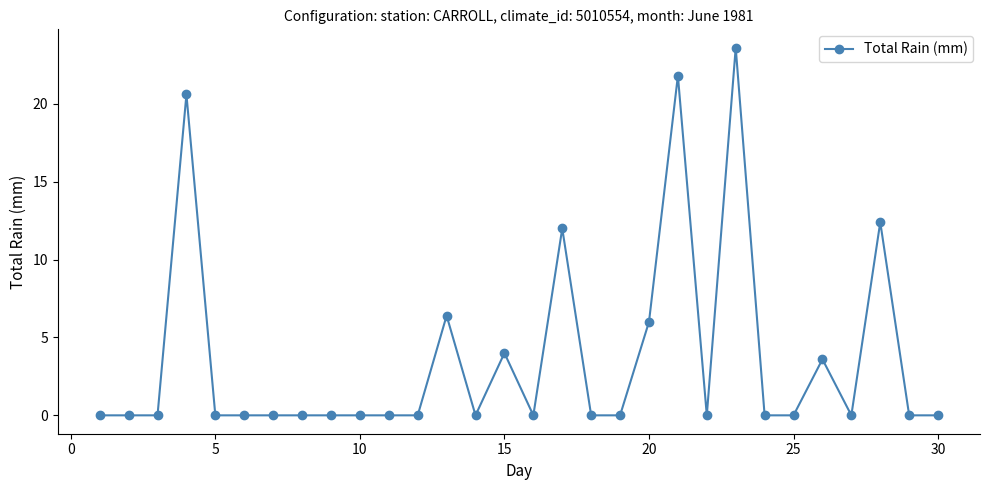

What is the greatest value displayed?

23.6